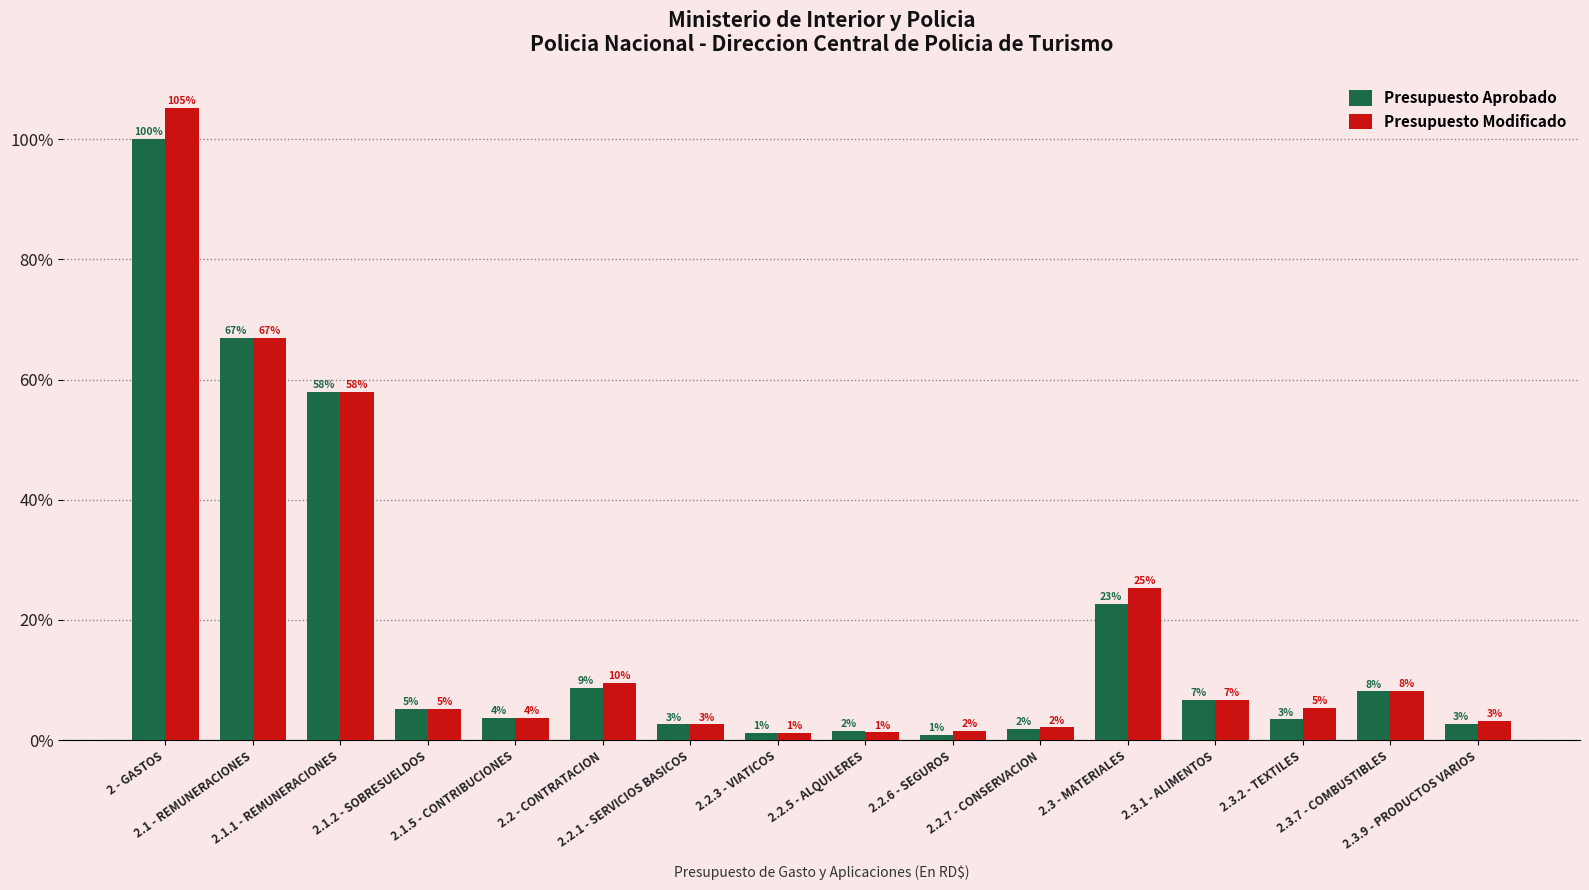

How many bars are there in each group?

2